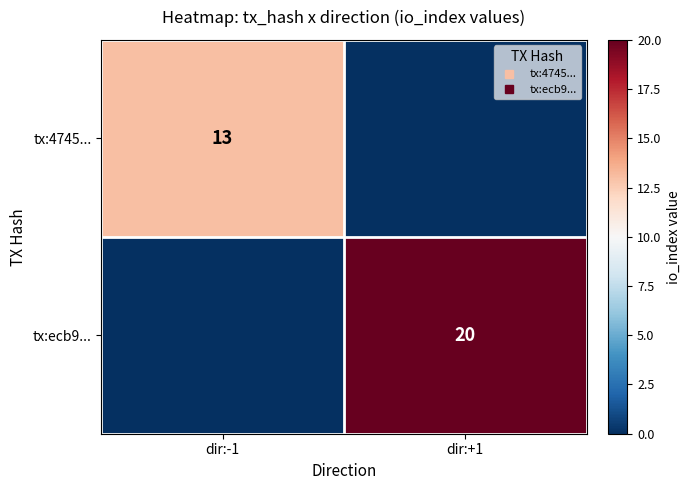

Which series has the largest total across all categories?

tx:ecb9...